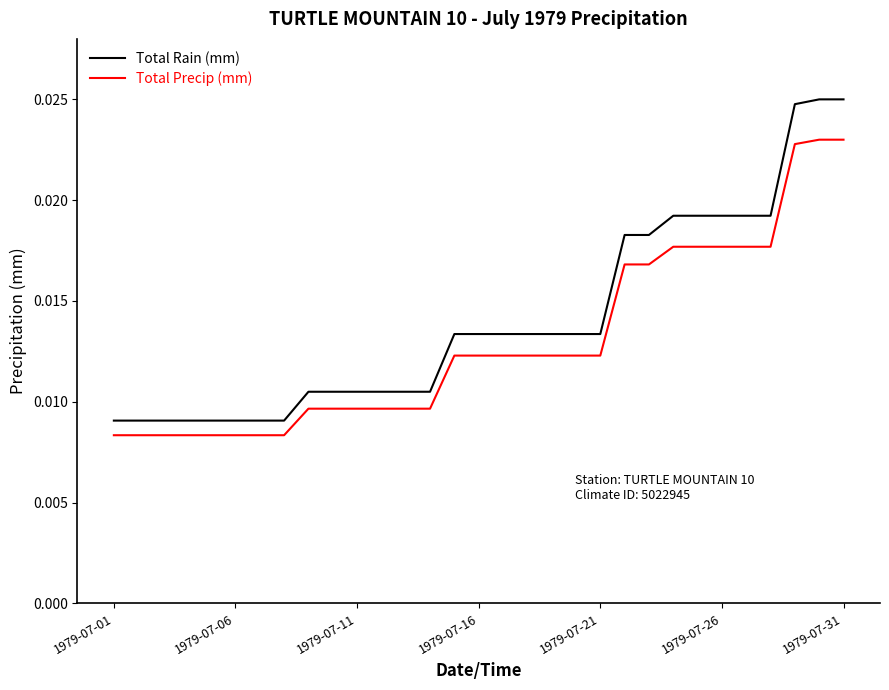

Which series has the largest total across all categories?

Total Rain (mm)